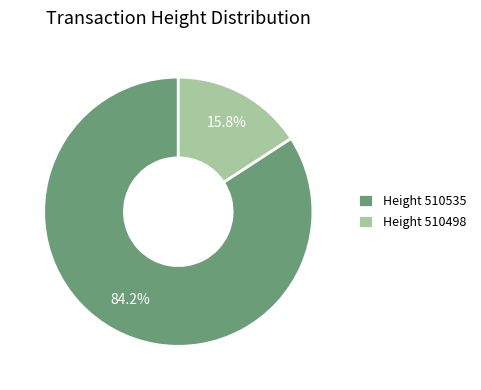

Rank the categories by value from lowest to highest.

Height 510498, Height 510535